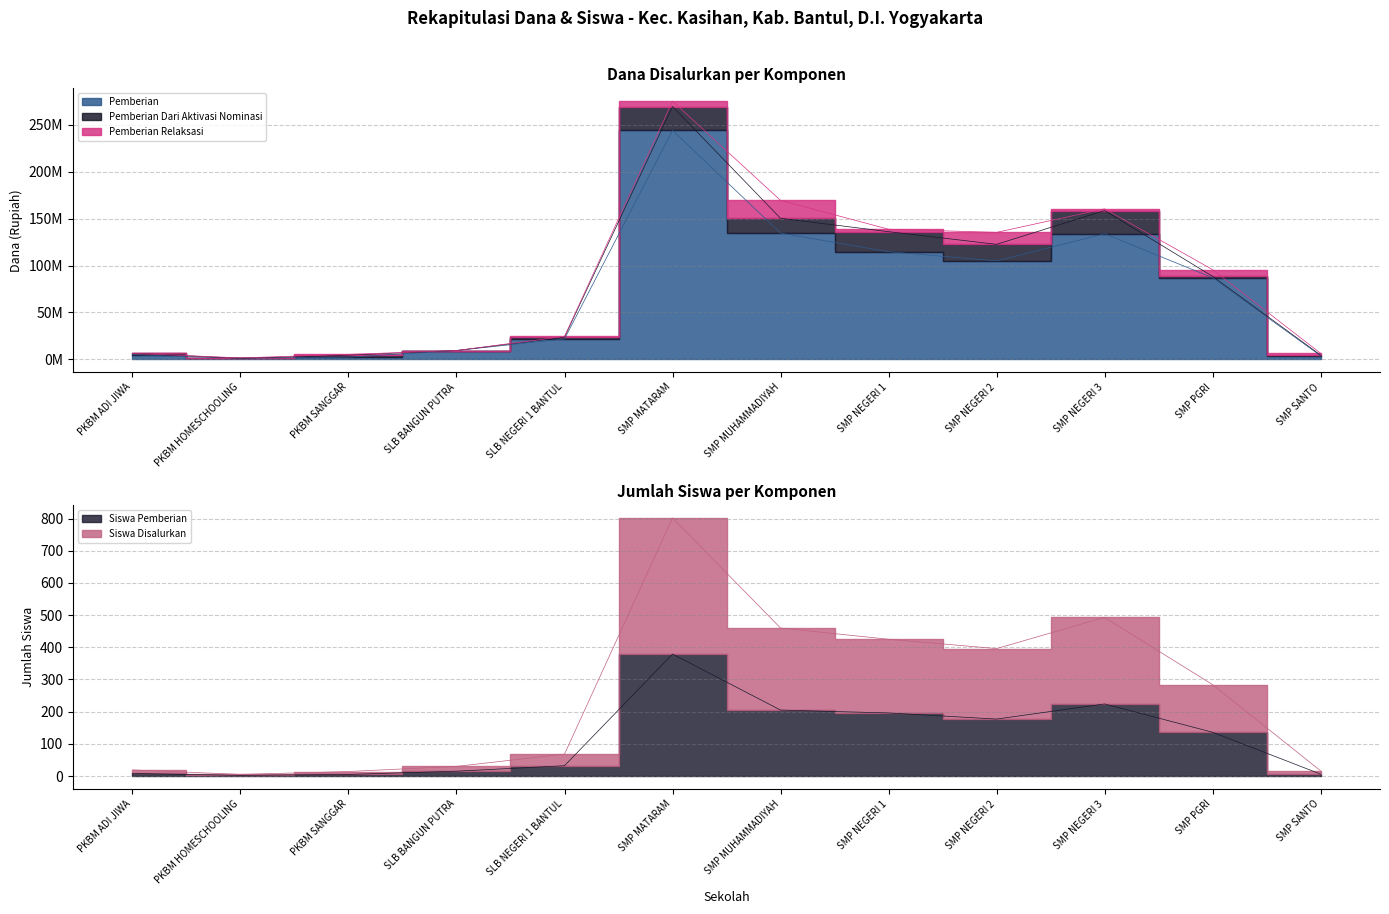

Which series has the largest range (max minus min)?

Pemberian